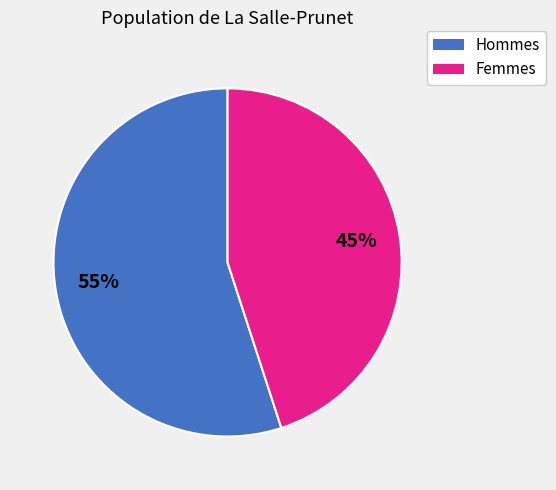

To the nearest percent, what is the difference between the largest and smallest slice percentages?

10%